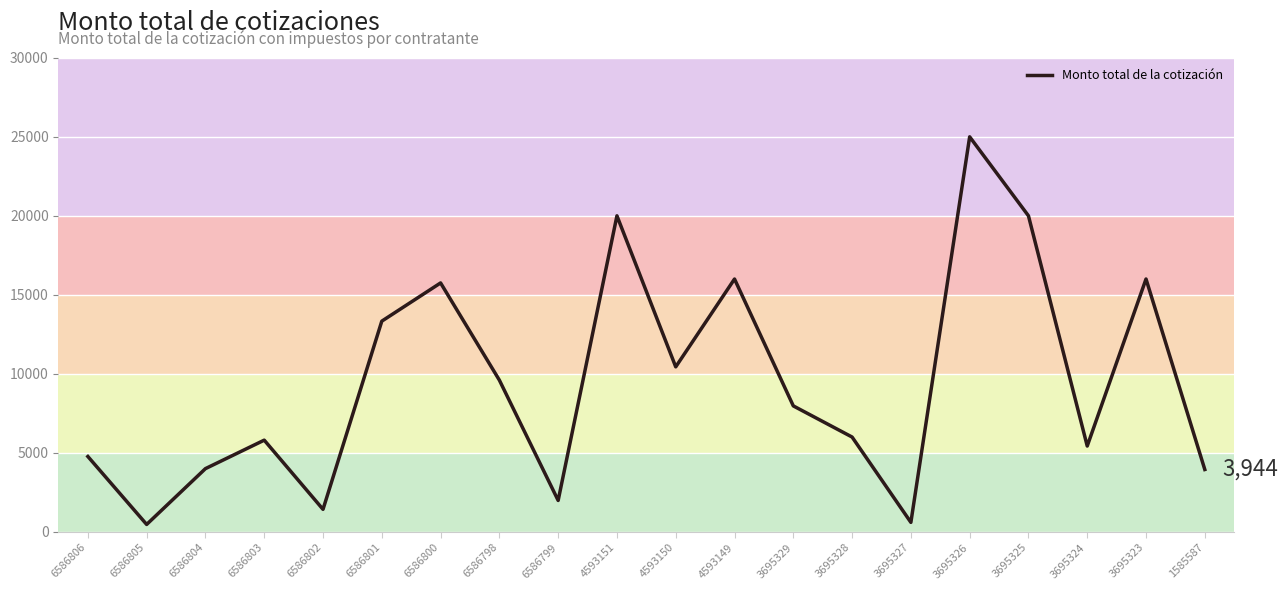

What is the smallest value displayed?

468.0